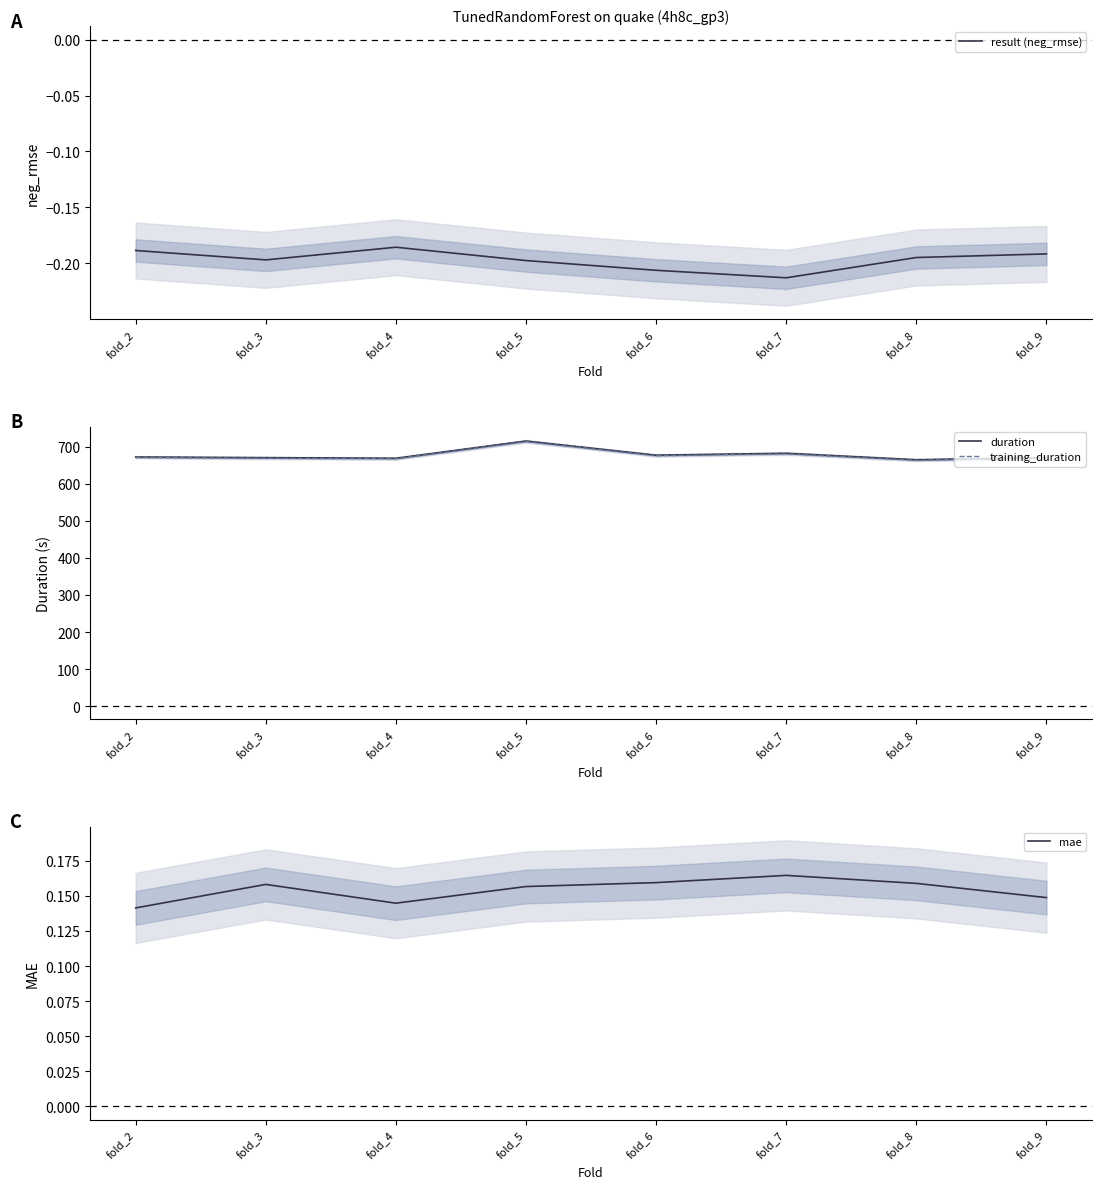

Which series has the largest total across all categories?

duration